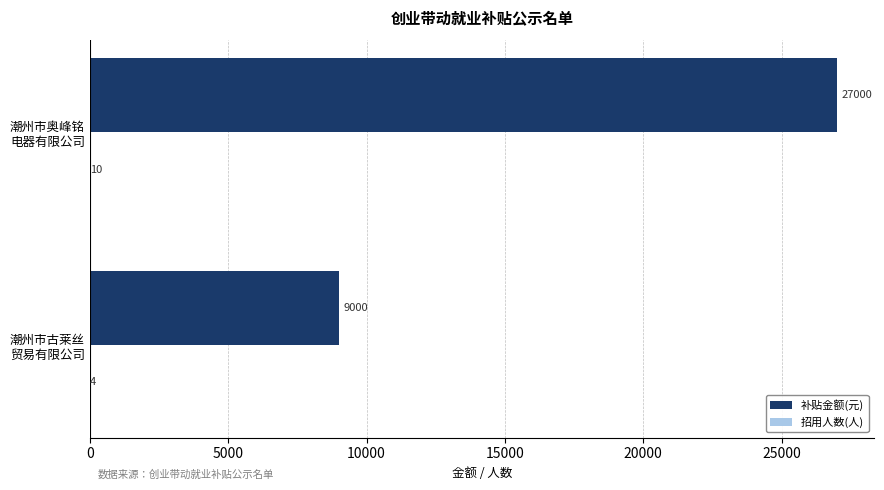

Which series has the largest total across all categories?

补贴金额(元)